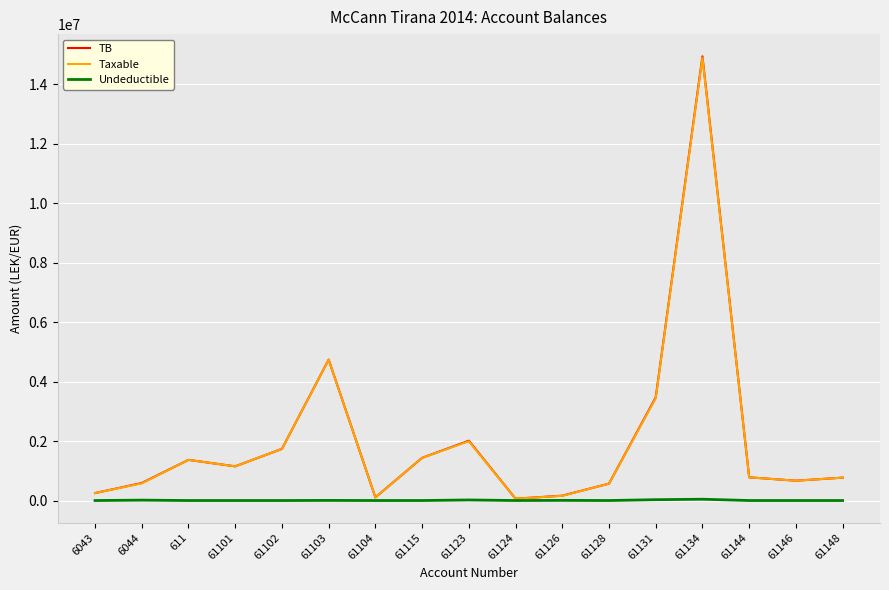

What is the highest value of the TB series?

14931158.8